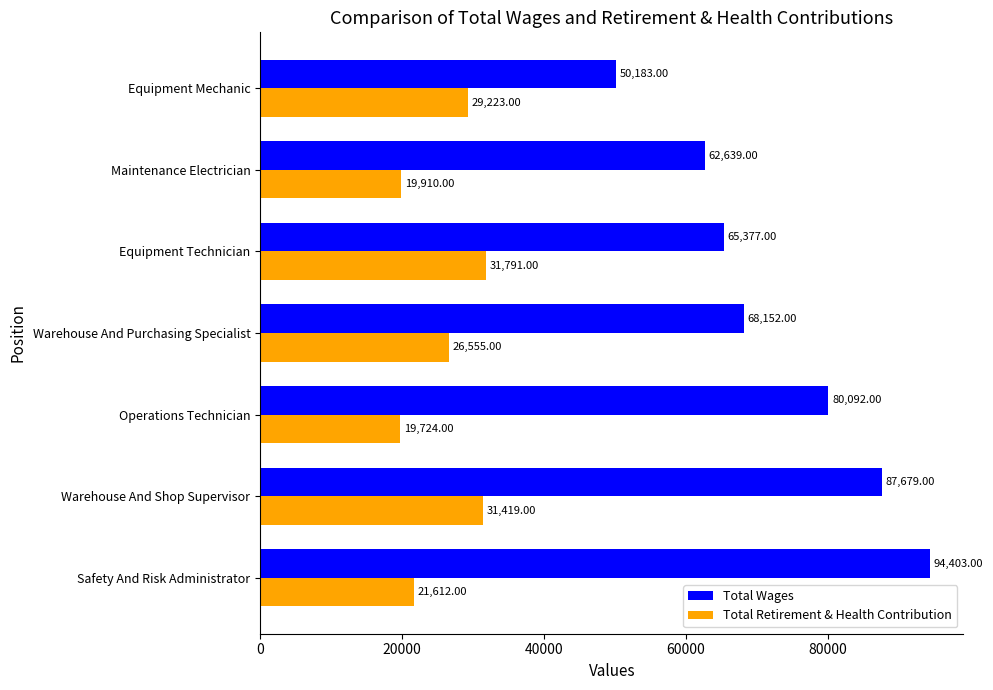

How many distinct data groups are displayed?

2